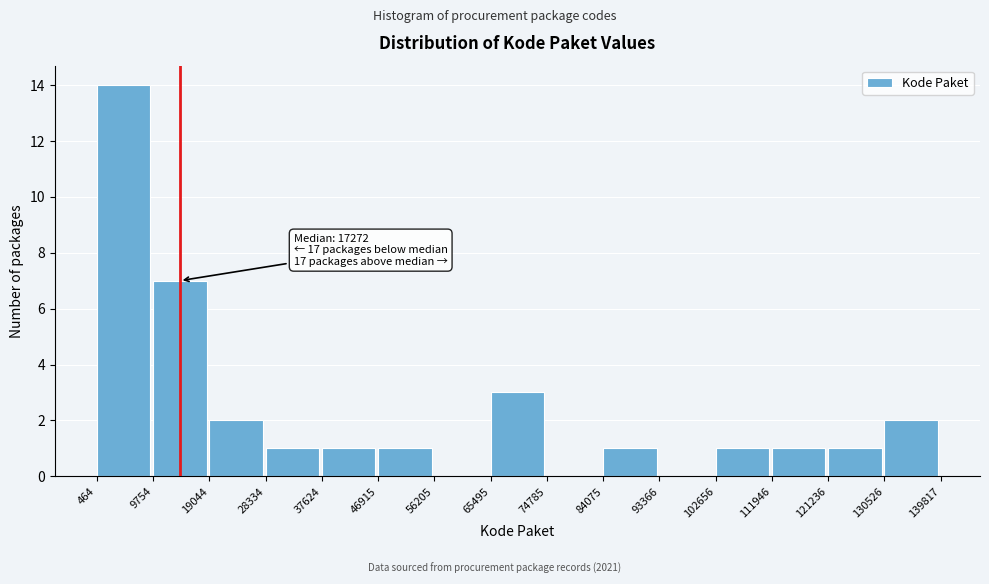

Over which range of the x-axis is the bar tallest?

464 to 9754